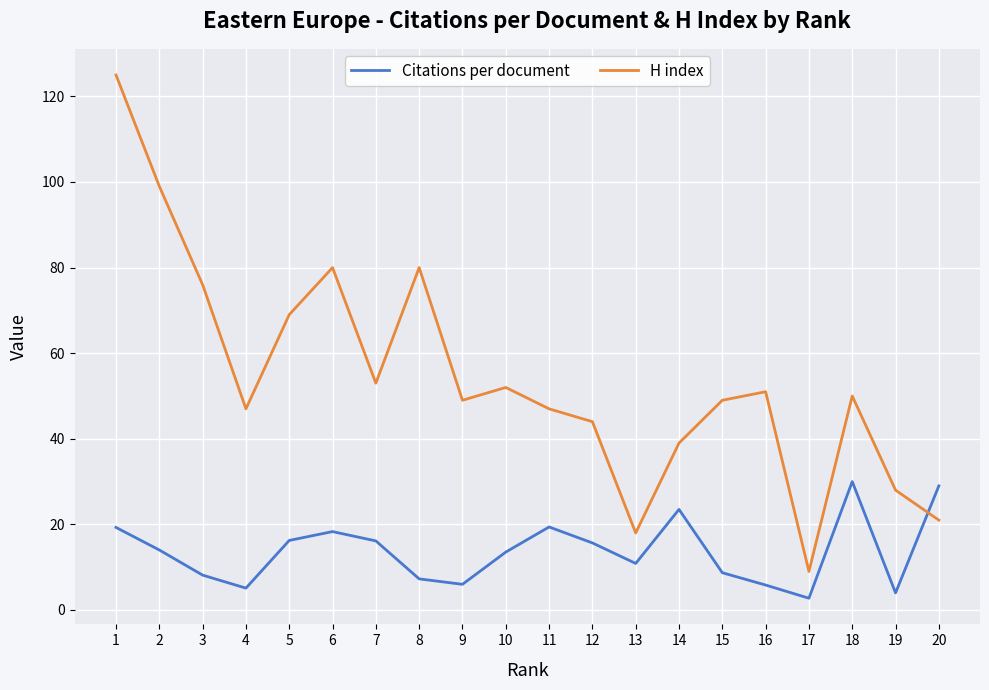

How many interior local peaks does the Citations per document series have?

4